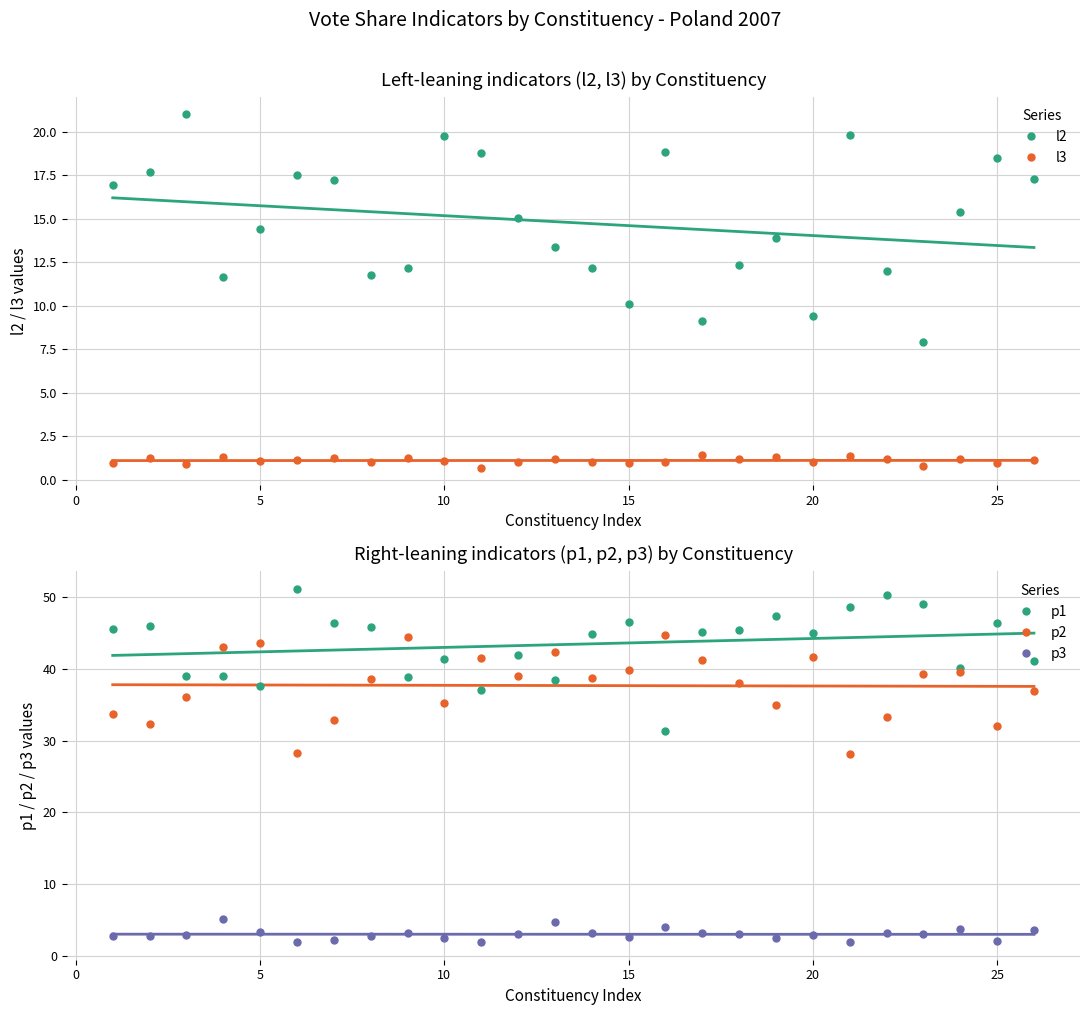

What is the minimum value for p1?

31.3